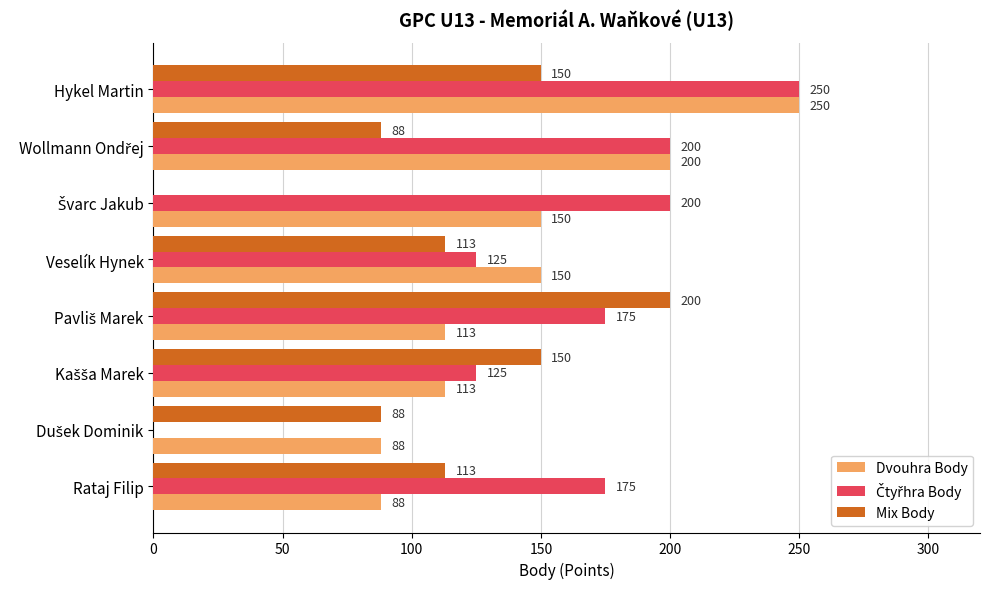

The Mix Body series shows 158 at Veselík Hynek. True or false?

False